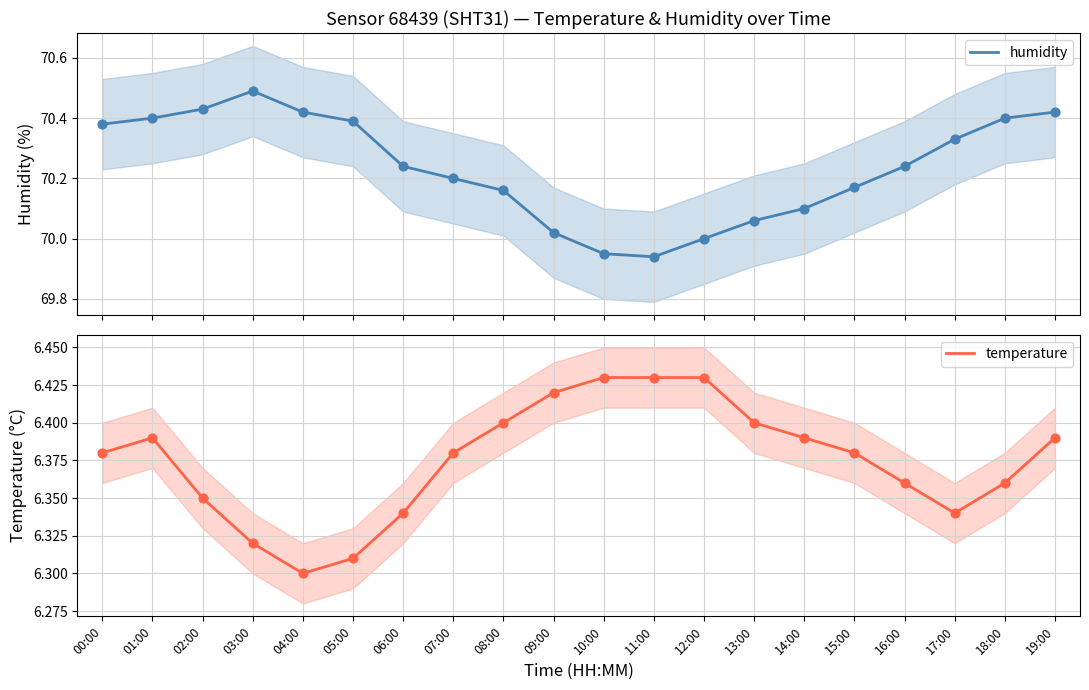

At how many categories does at least one series exceed 37?

20